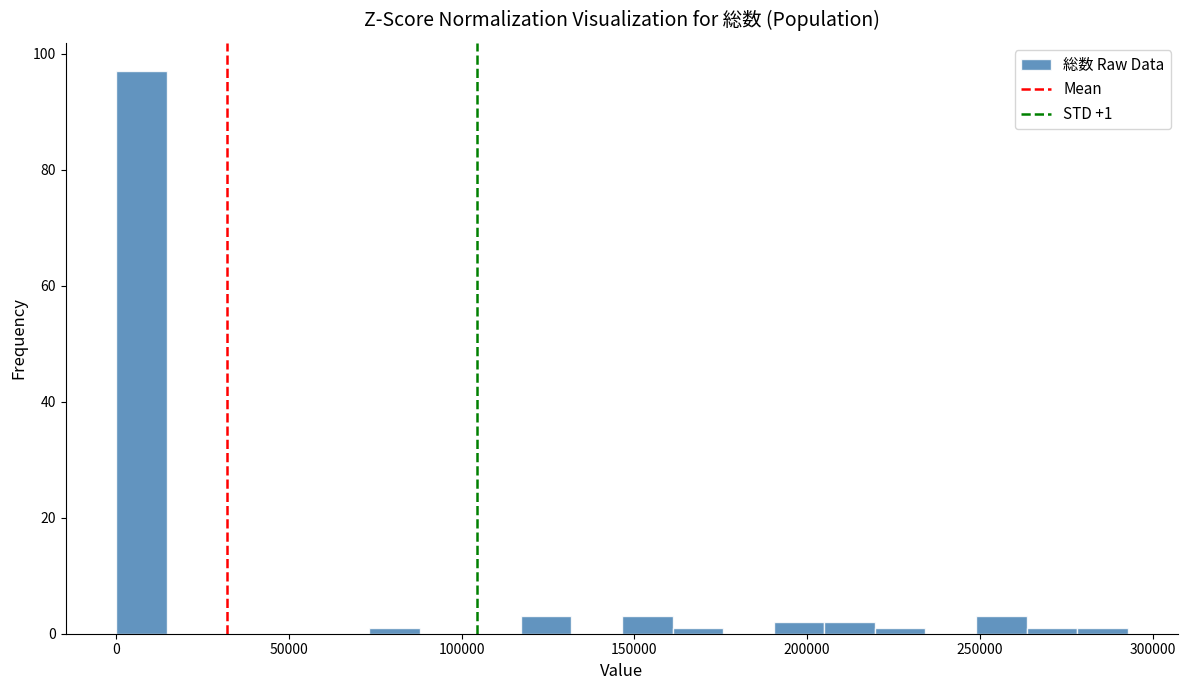

Around what value on the x-axis is the tallest bar? Give the approximate position of its centre, as read against the axis.

5000